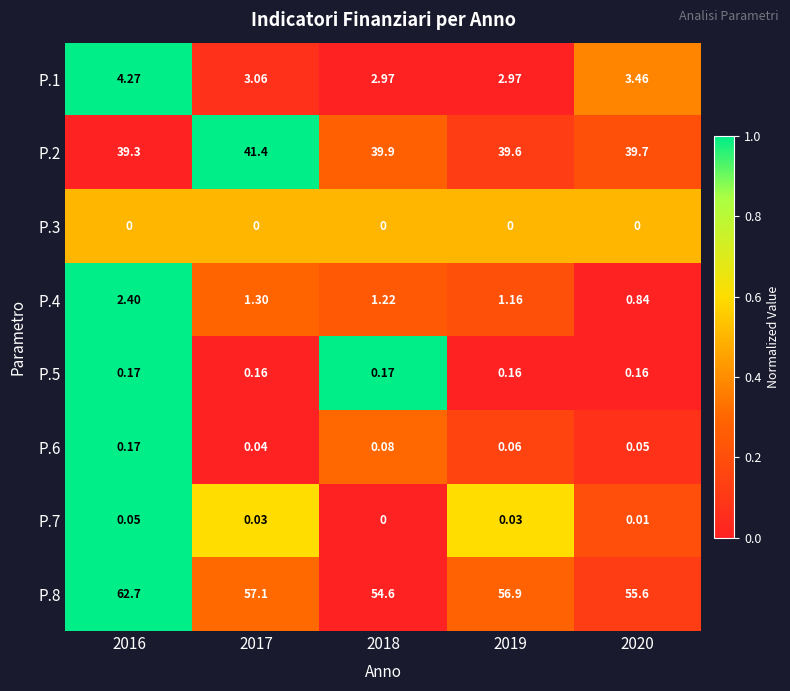

Is the value of P.3 at 2016 greater than the value of P.7 at 2016?

No